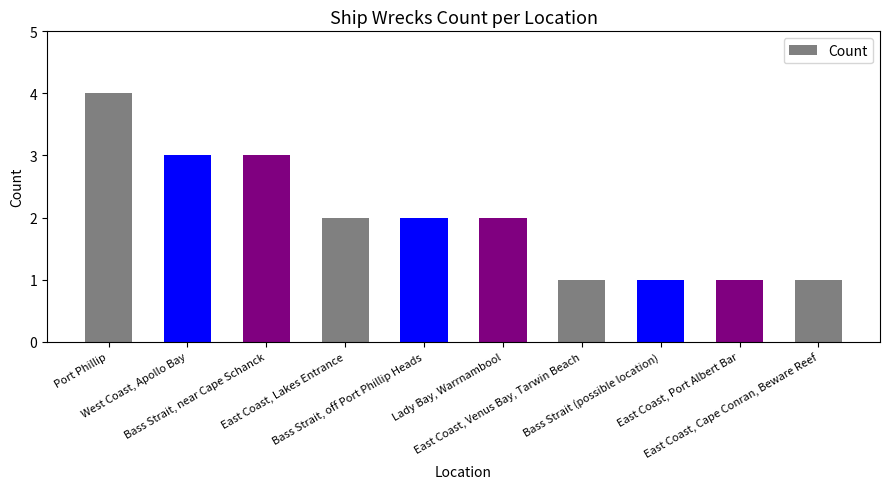

Is it true that the value at East Coast, Venus Bay, Tarwin Beach is 1?

True